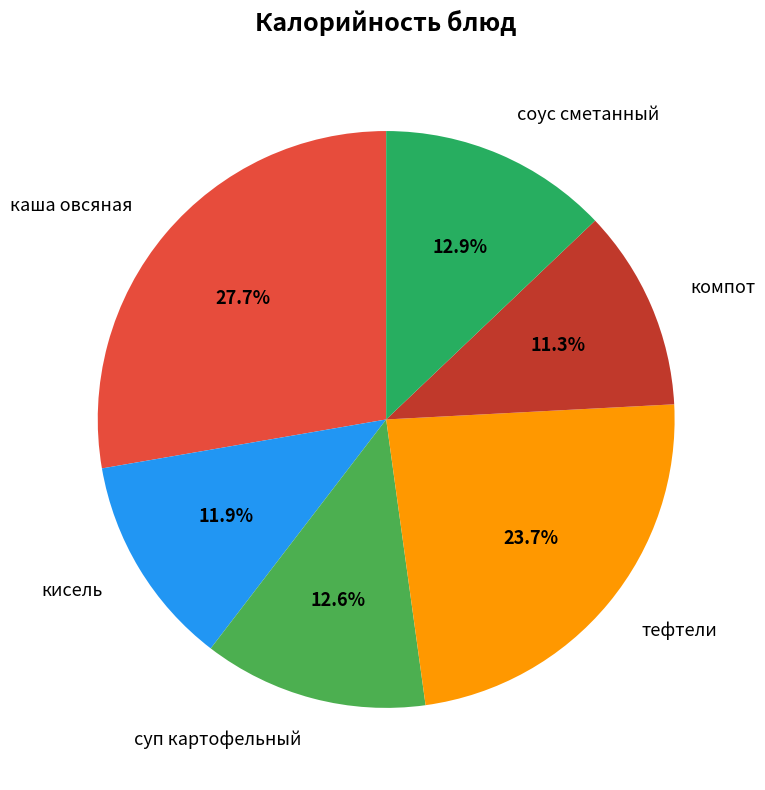

Is it true that соус сметанный is 13% of the pie?

True